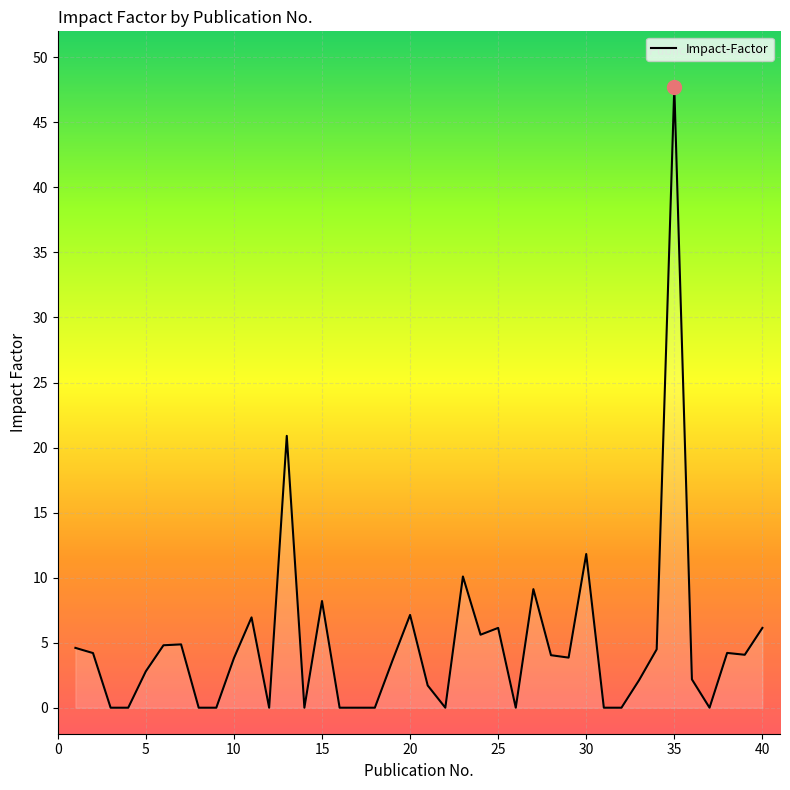

What is the difference between the maximum and minimum values?

47.7